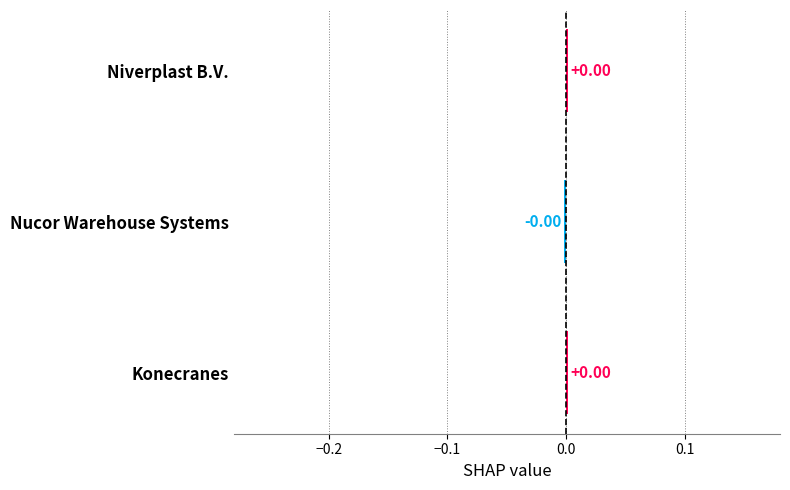

Count the number of data series in this chart.

1